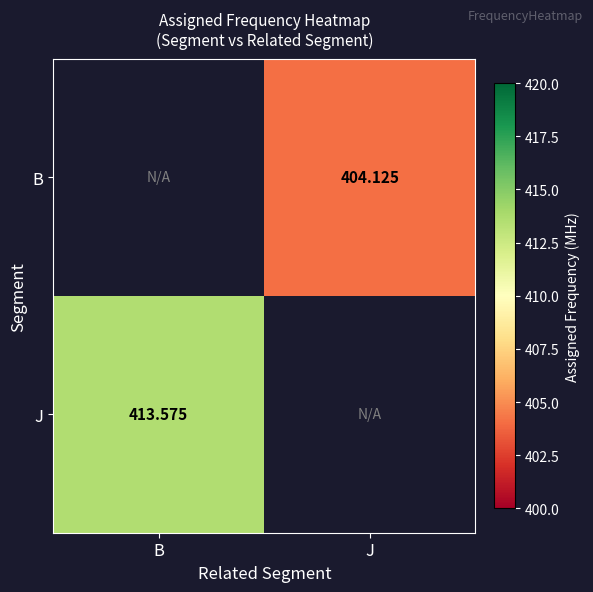

Which category has the highest value across all series?

B